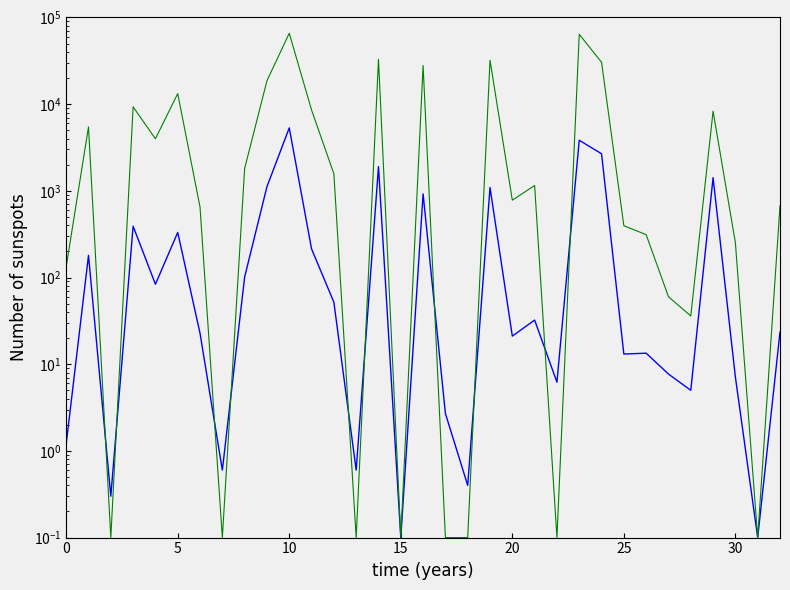

The Субвенция (col_5) series shows 13.1 at 25. True or false?

True